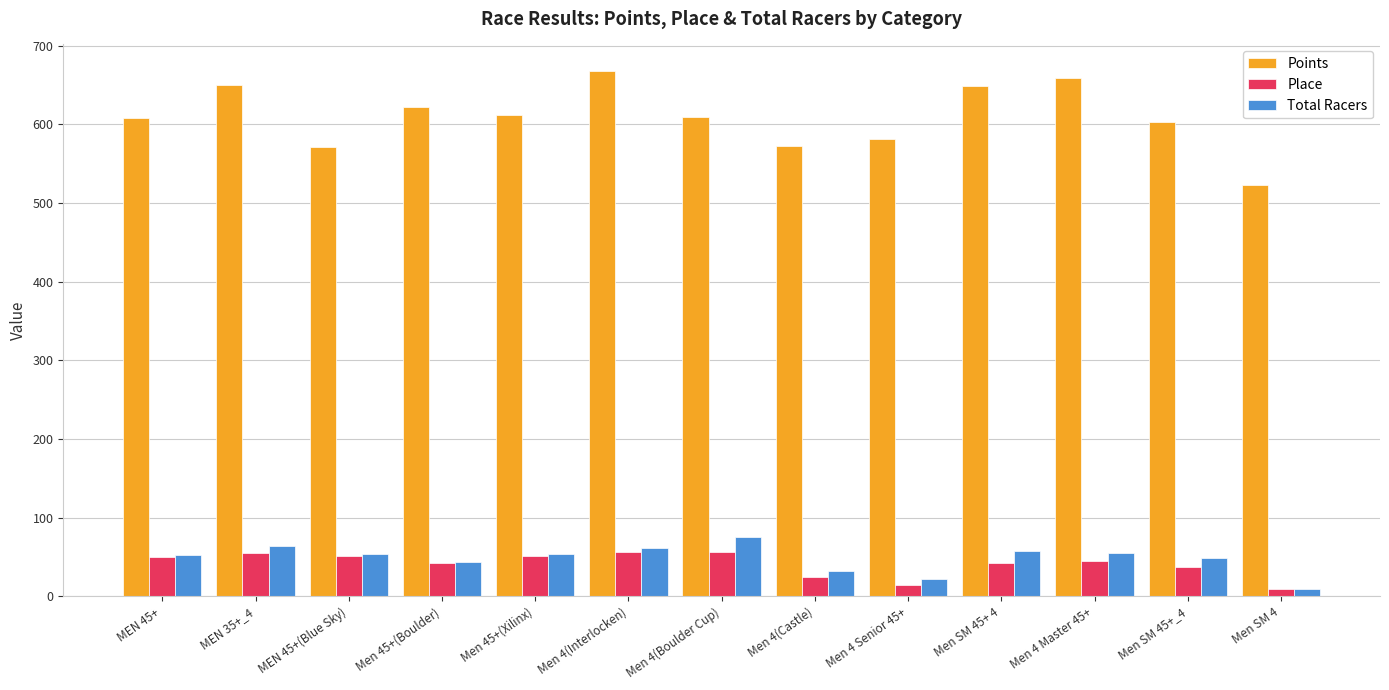

What is the sum of all Total Racers values?

631.0